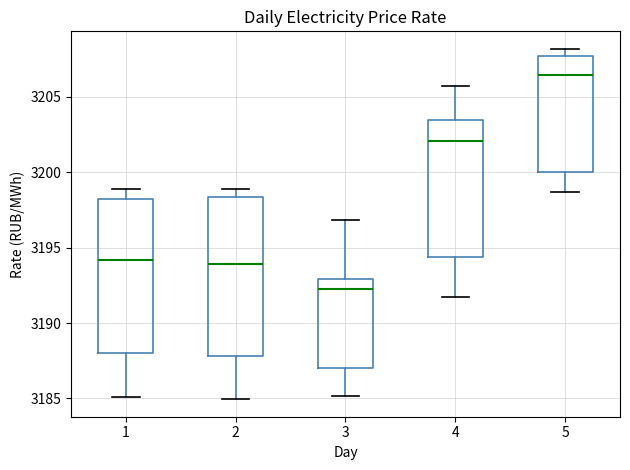

Reading left to right, read every box against the y-axis: the position of its median line, the range the box covers, and the ends of its whiskers. The values are not printed on the chart, so give them approximately, as read against the axis.

1: median 3194.0, box 3188.0 to 3198.0, whiskers 3185.0 to 3199.0
2: median 3194.0, box 3188.0 to 3198.5, whiskers 3185.0 to 3199.0
3: median 3192.0, box 3187.0 to 3193.0, whiskers 3185.0 to 3197.0
4: median 3202.0, box 3194.5 to 3203.5, whiskers 3191.5 to 3205.5
5: median 3206.5, box 3200.0 to 3207.5, whiskers 3198.5 to 3208.0